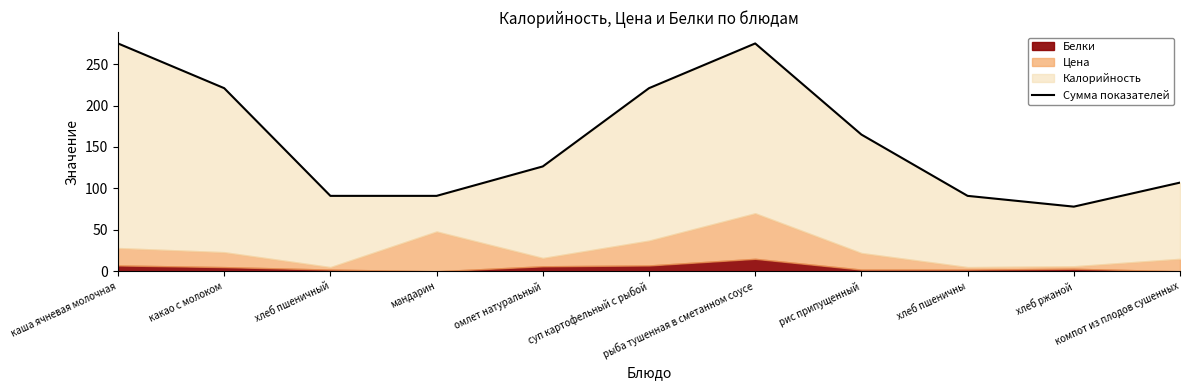

What is the sum of the values at рис припущенный and хлеб пшеничны?

256.0